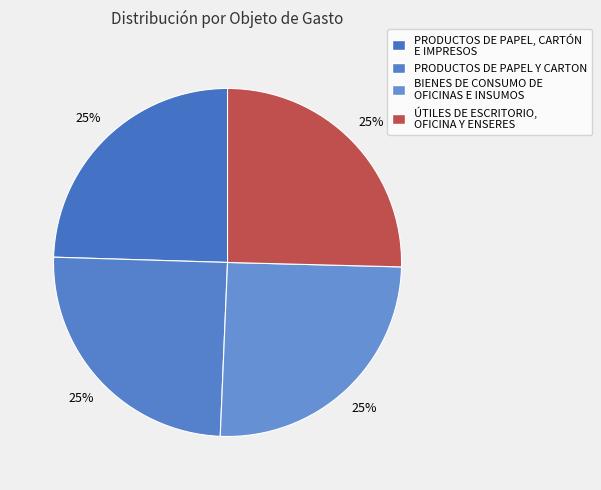

To the nearest percent, what percentage of the pie is ÚTILES DE ESCRITORIO, OFICINA Y ENSERES?

25%